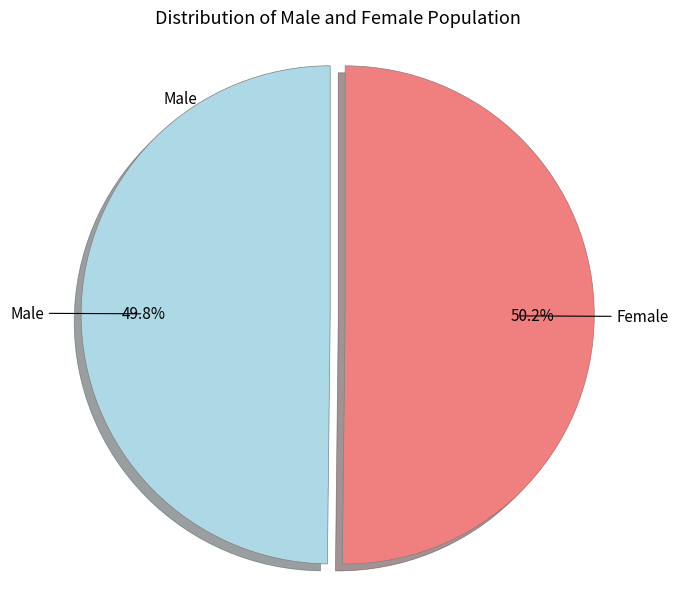

Is it true that Female is 50% of the pie?

True